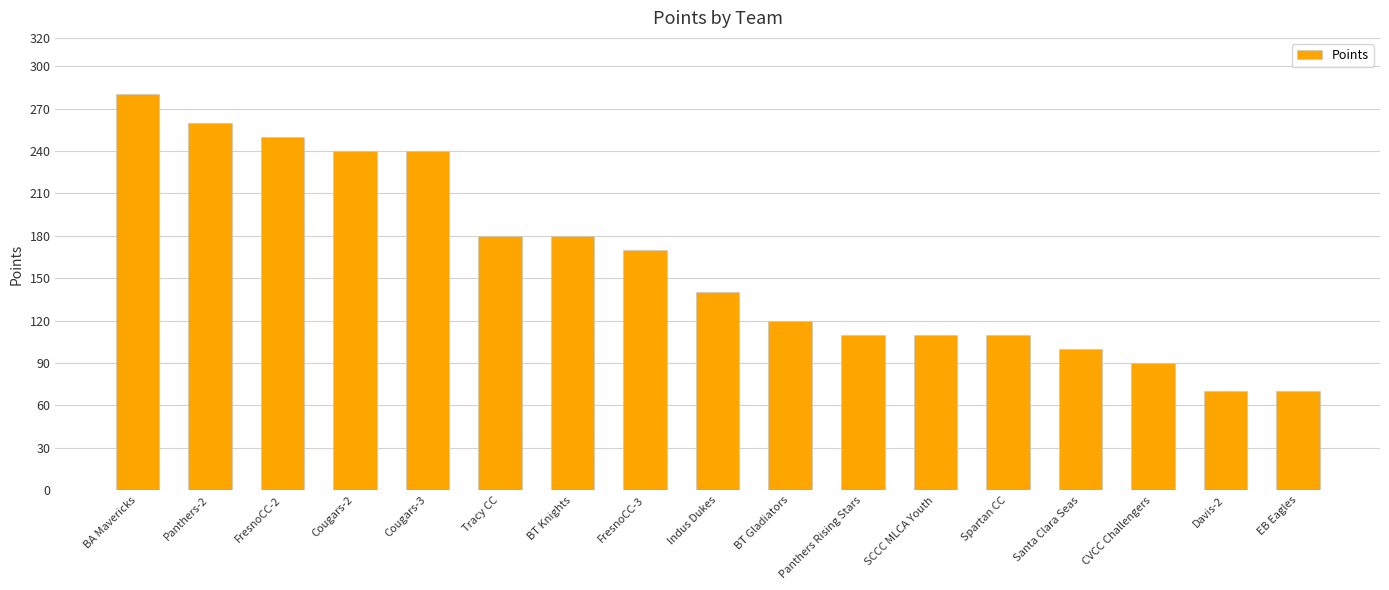

What is the label of the 13th bar from the right?

Cougars-3